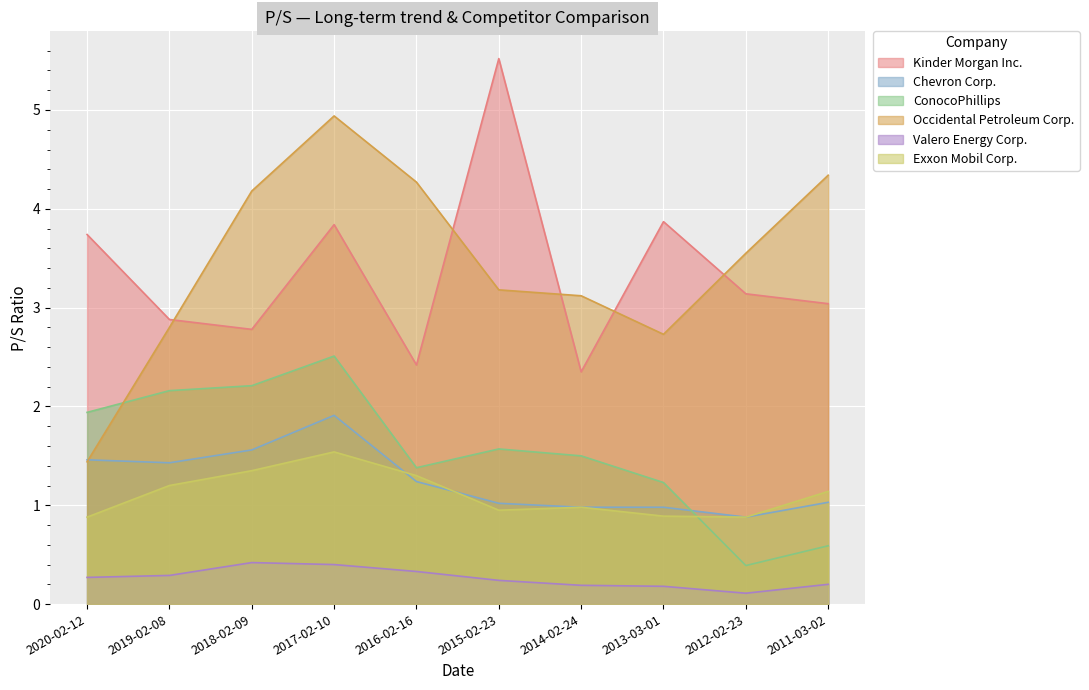

What position from the right is 2018-02-09?

8